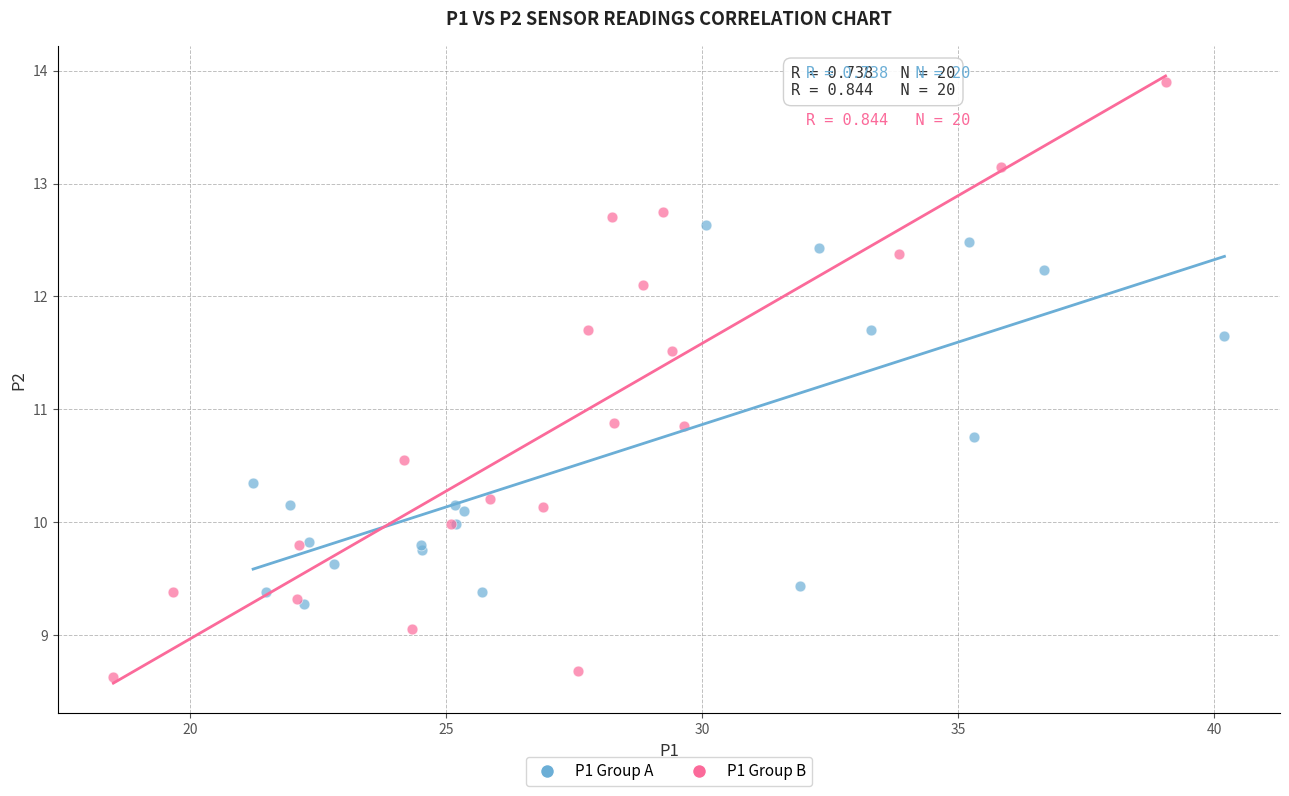

Which series reaches the maximum Y coordinate?

P1 Group B